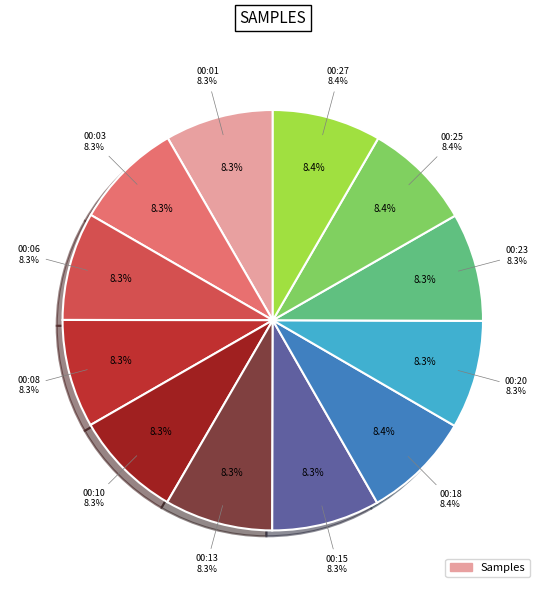

The 00:08 slice represents 8% of the pie. True or false?

True